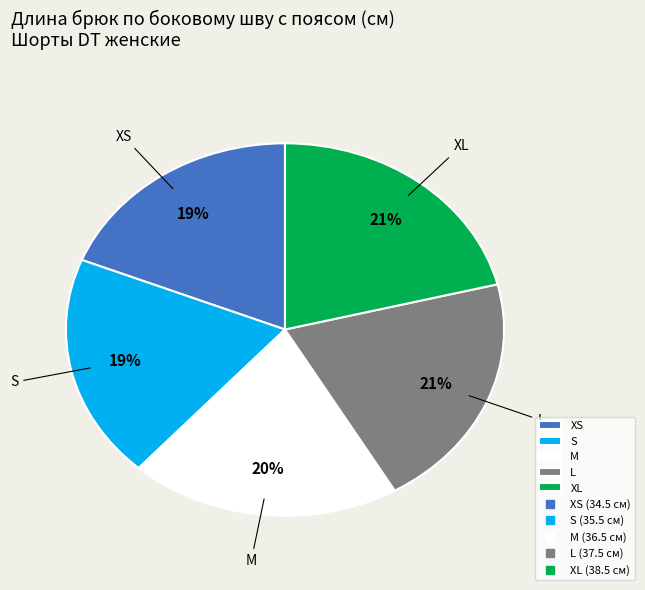

Approximately how many times larger is the value at S compared to L?

0.9